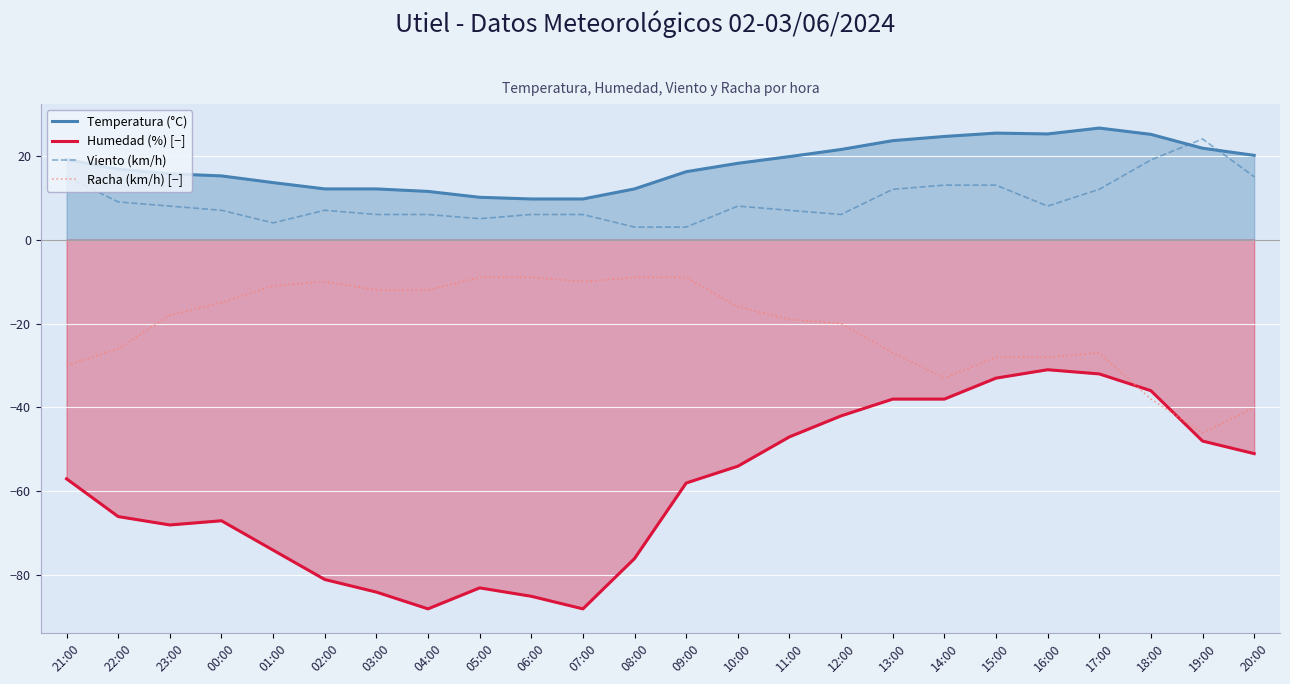

Which series changed the most between 05:00 and 12:00?

Humedad (%) [−]